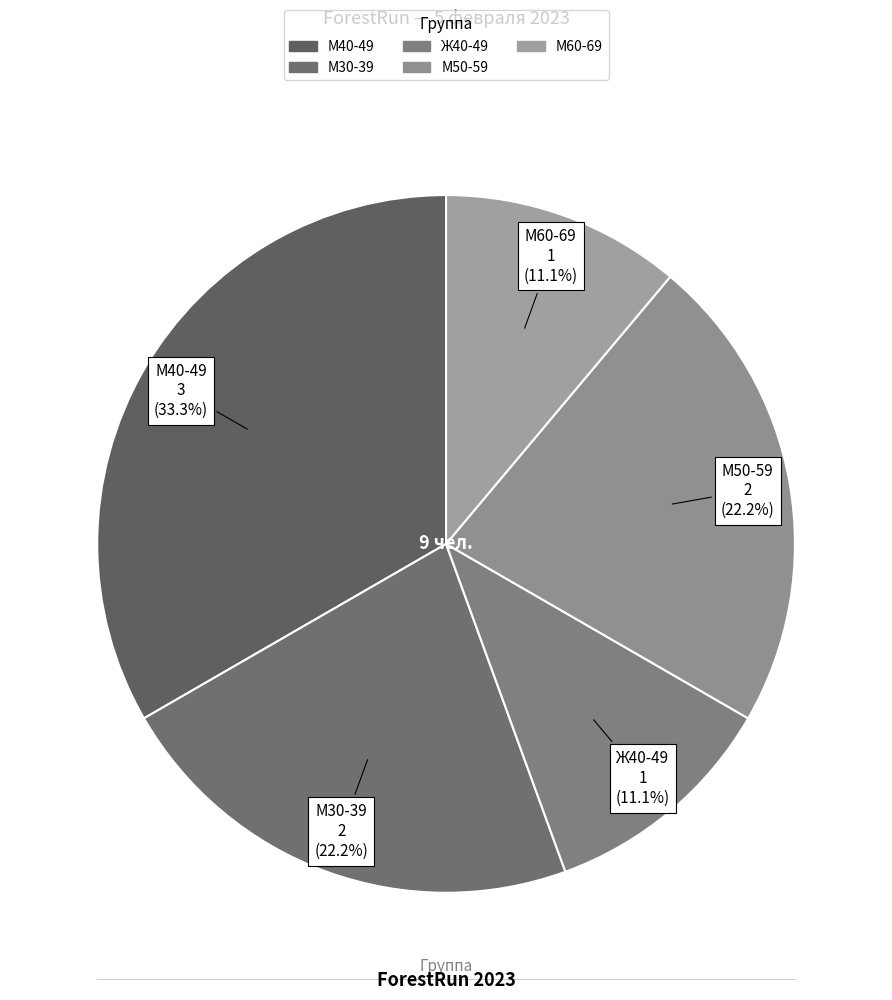

How many slices are in this pie chart?

5